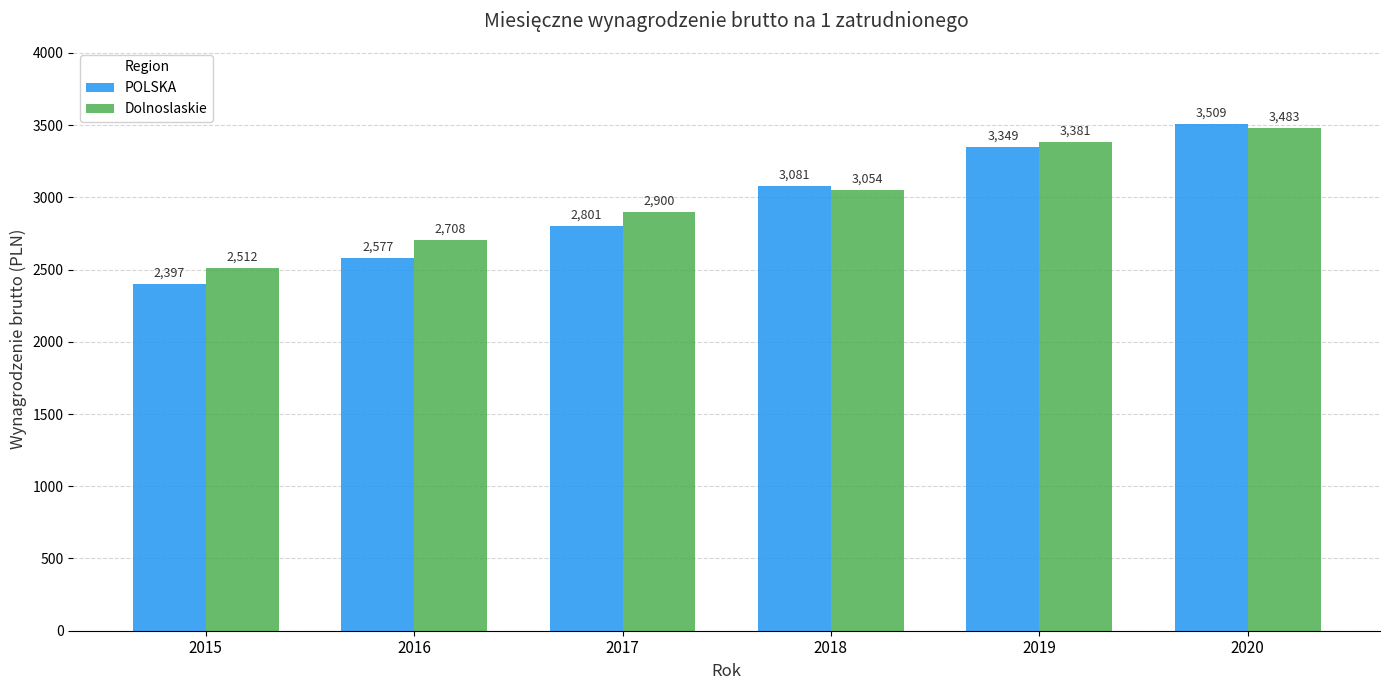

At which label is Dolnoslaskie closest to 2997?

2018